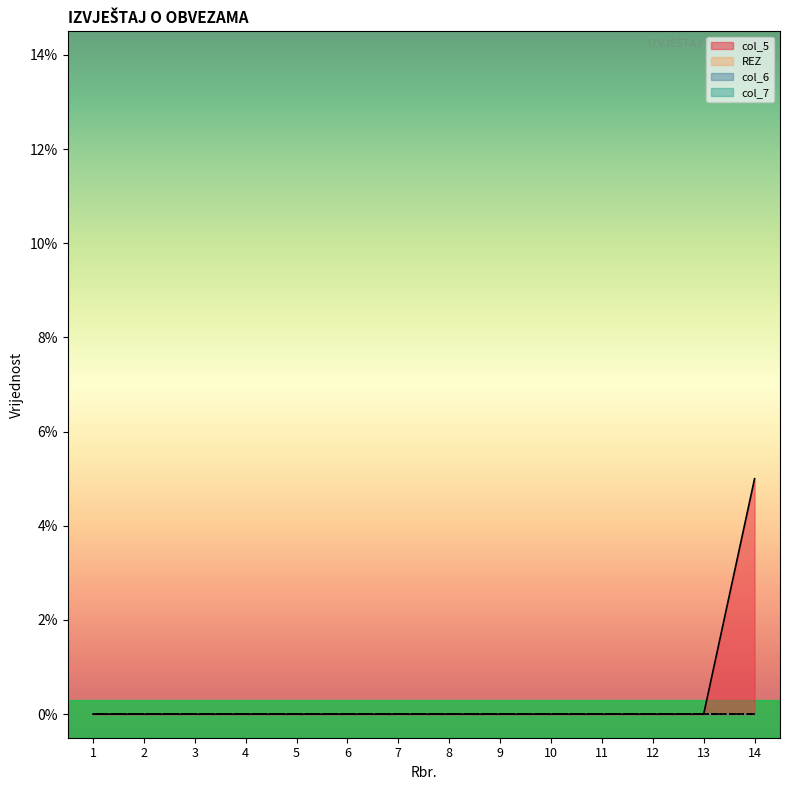

True or false: O.K. and REZ cross at least once.

False